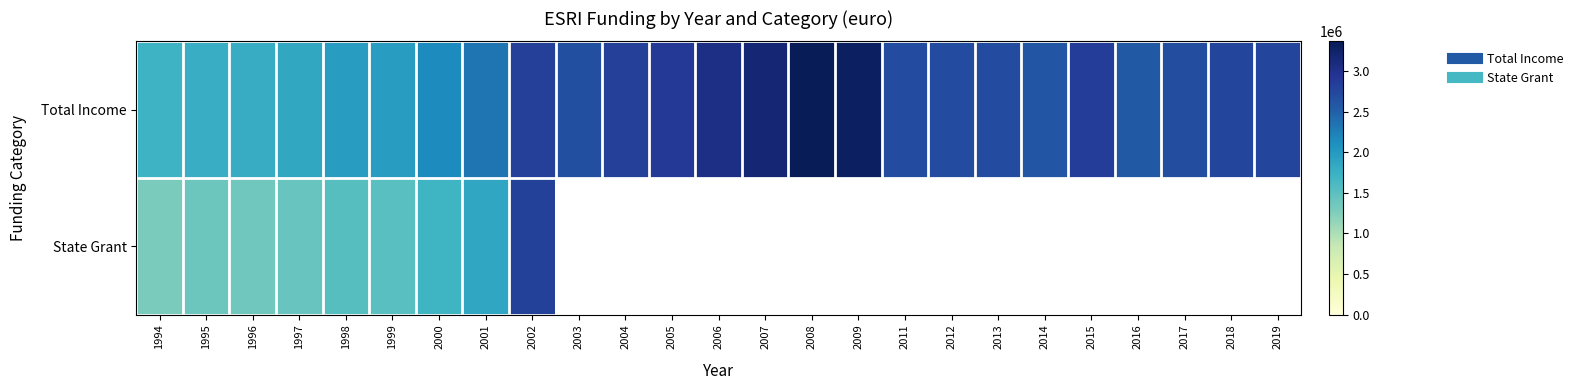

Count the number of categories in the chart.

25